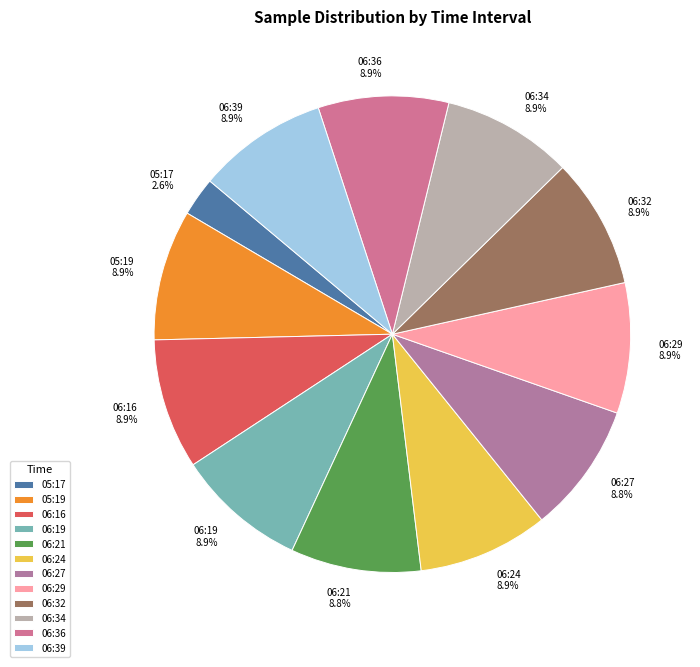

Is 06:19 the majority of the pie?

No